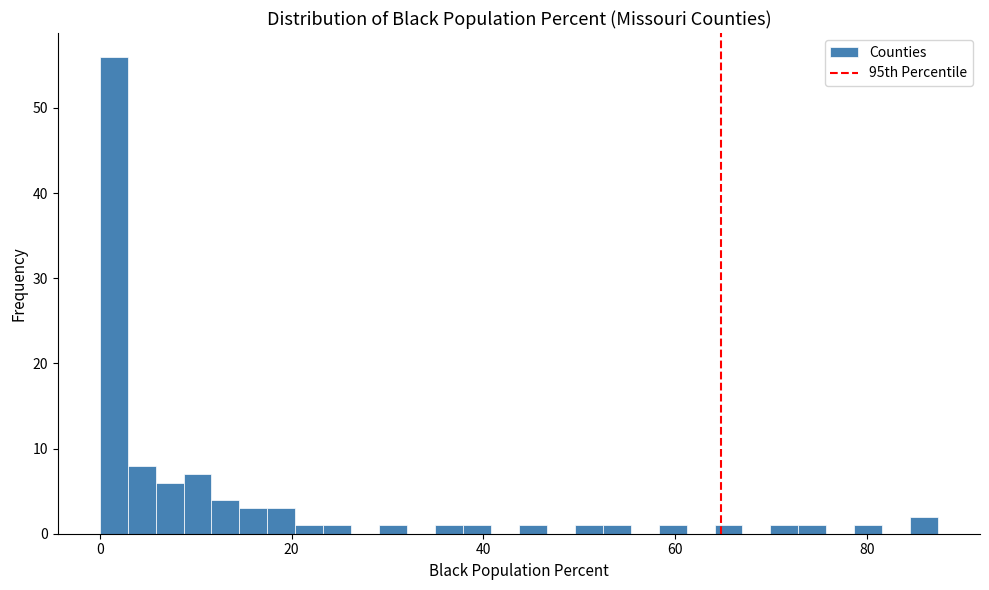

Around what value on the x-axis is the tallest bar? Give the approximate position of its centre, as read against the axis.

2